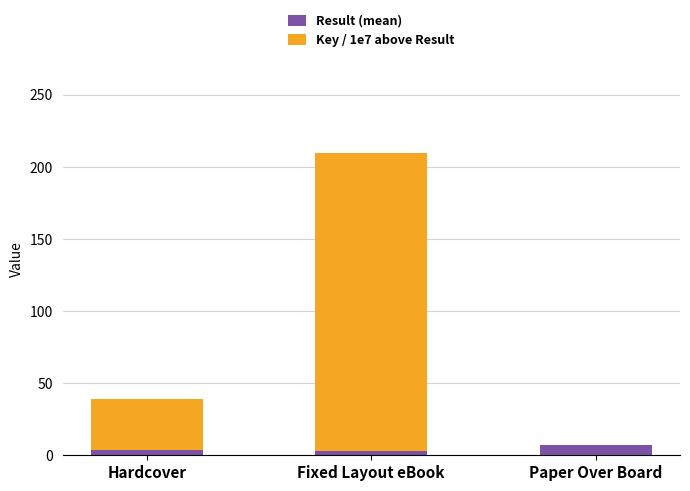

At Fixed Layout eBook, list the series in order from smallest to largest.

Result (mean), Key / 1e7 above Result